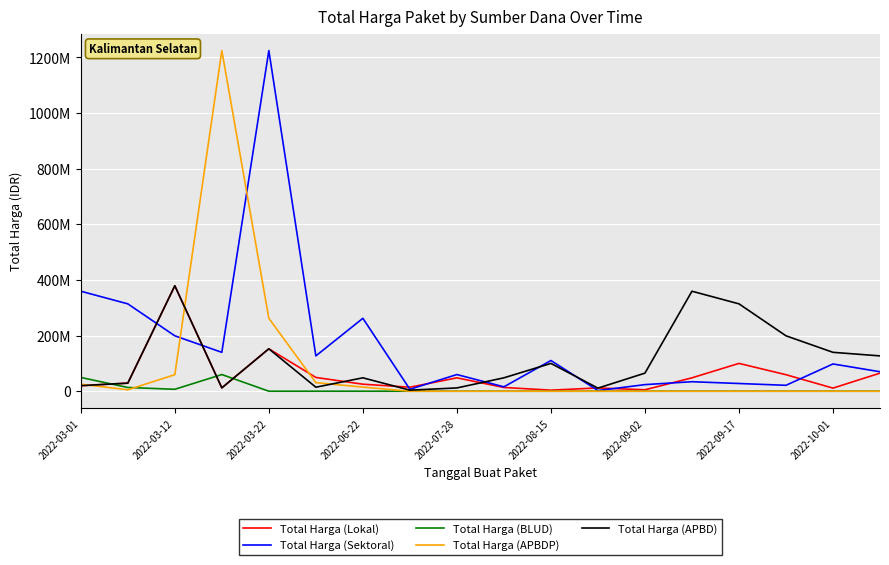

What are all the series names shown in the legend?

Total Harga (Lokal), Total Harga (Sektoral), Total Harga (BLUD), Total Harga (APBDP), Total Harga (APBD)